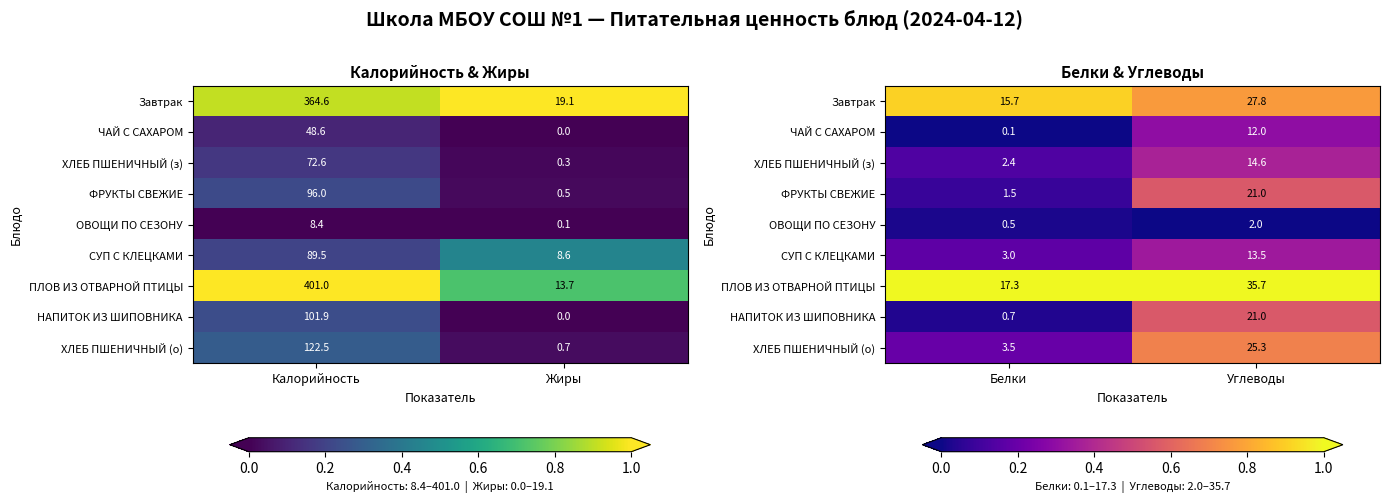

Is it true that ФРУКТЫ СВЕЖИЕ equals 0.3 at Углеводы?

False